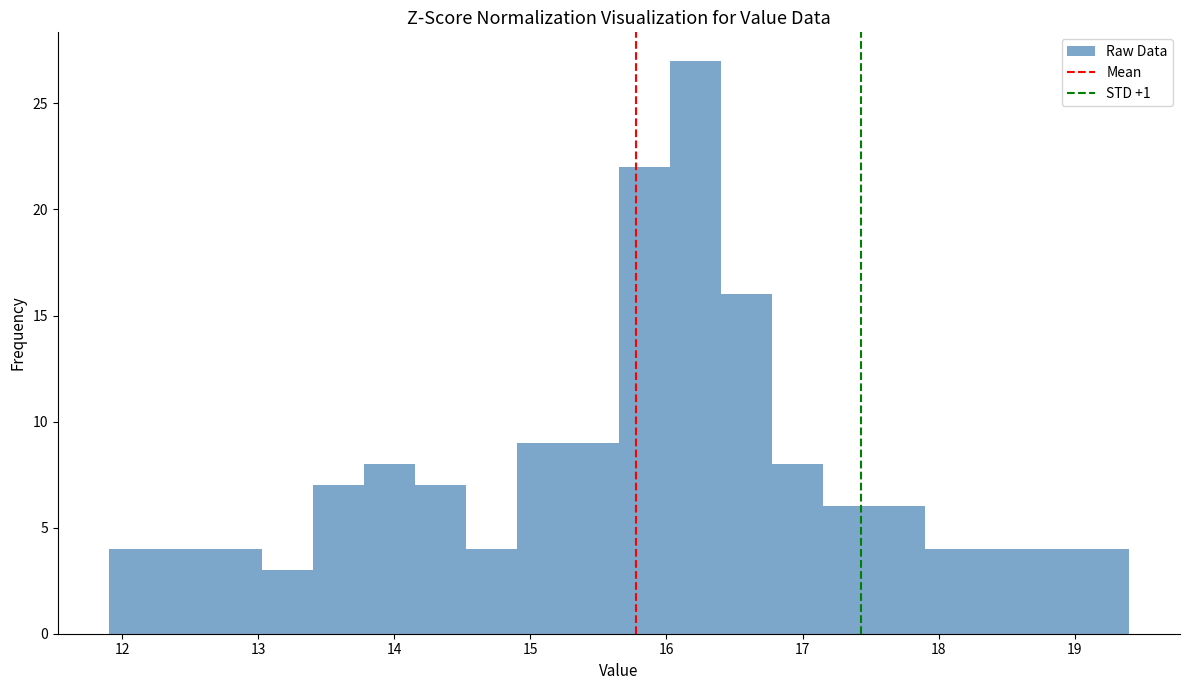

Read against the x-axis, roughly where is the centre of the tallest bar?

16.2